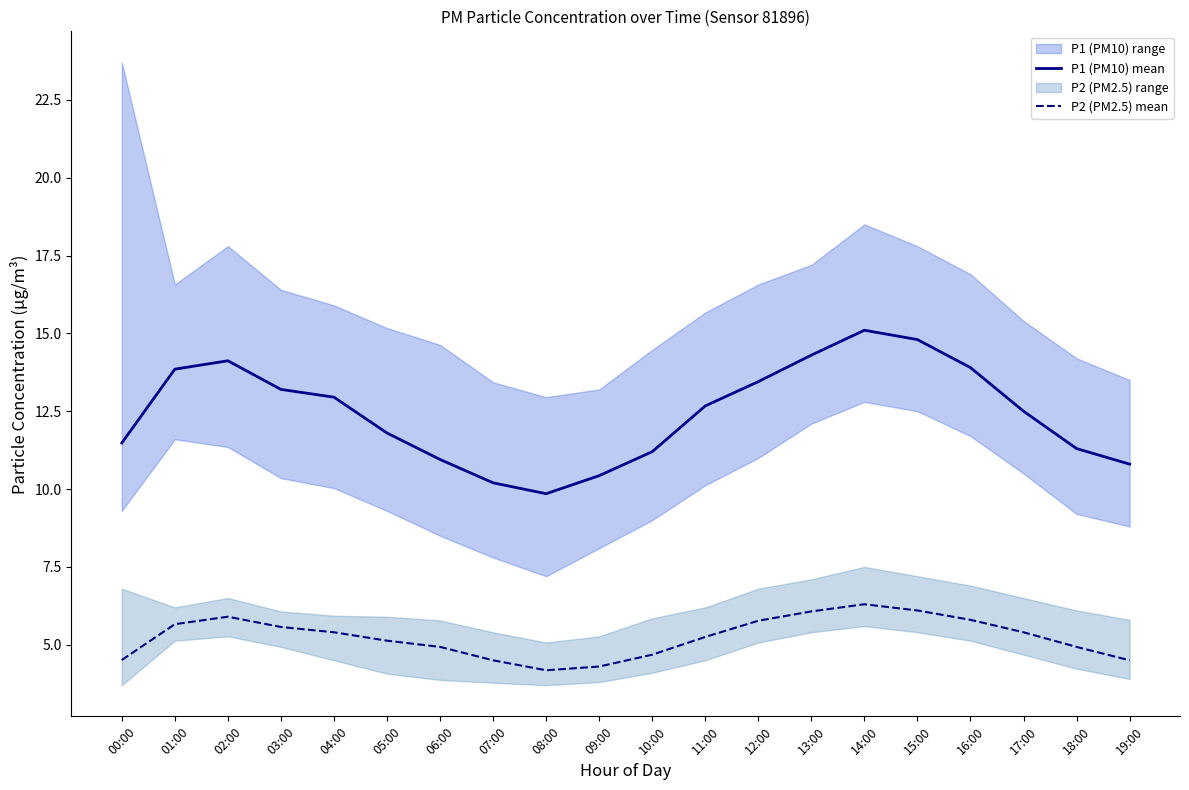

Between 01:00 and 09:00, which series saw the biggest shift?

P1 (PM10) mean